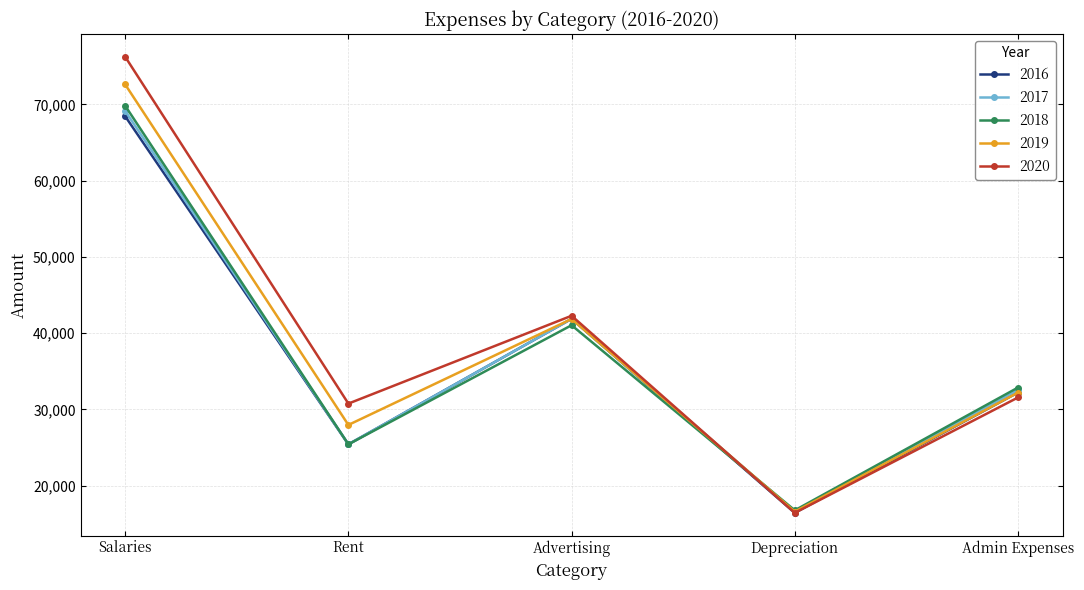

Reading left to right, transcribe all the data shown in this chart.

2016: Salaries=68451.0	Rent=25432.0	Advertising=41888.0	Depreciation=16449.0	Admin Expenses=32227.0
2017: Salaries=69136.0	Rent=25432.0	Advertising=41888.0	Depreciation=16613.0	Admin Expenses=32549.0
2018: Salaries=69827.0	Rent=25432.0	Advertising=41050.0	Depreciation=16779.0	Admin Expenses=32874.0
2019: Salaries=72620.0	Rent=27975.2	Advertising=41871.0	Depreciation=16611.0	Admin Expenses=32217.0
2020: Salaries=76251.0	Rent=30772.7	Advertising=42290.0	Depreciation=16445.0	Admin Expenses=31573.0